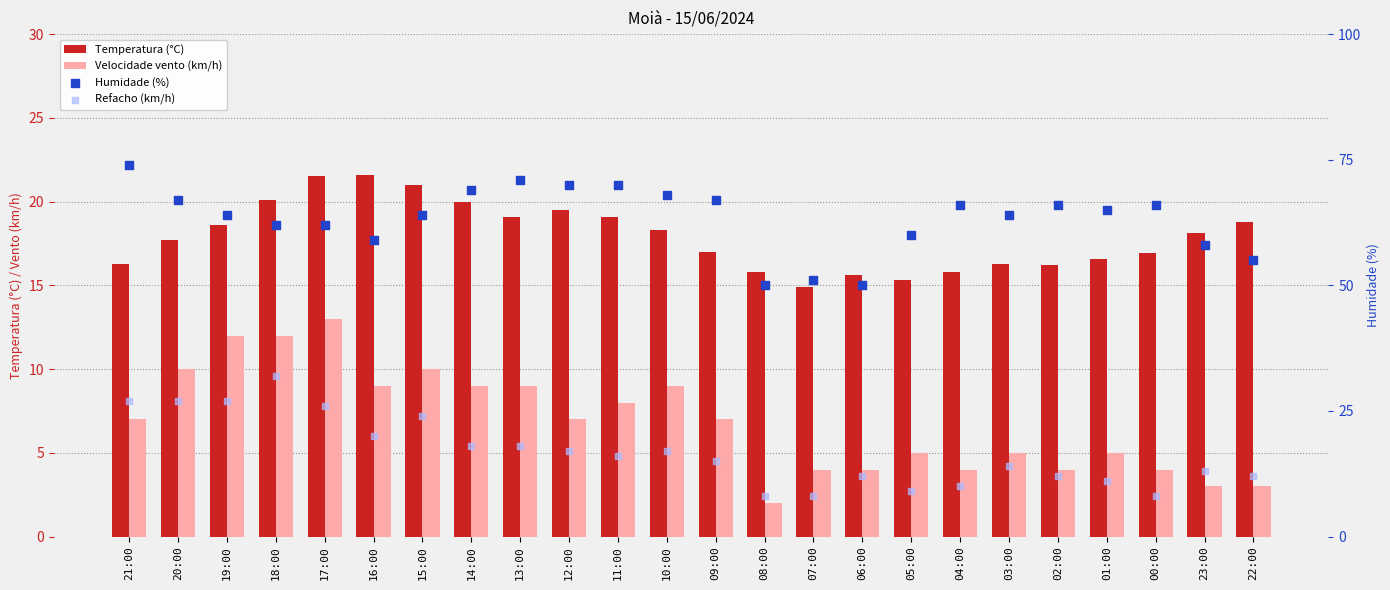

Which series has the widest spread of Y values?

Humidade (%)